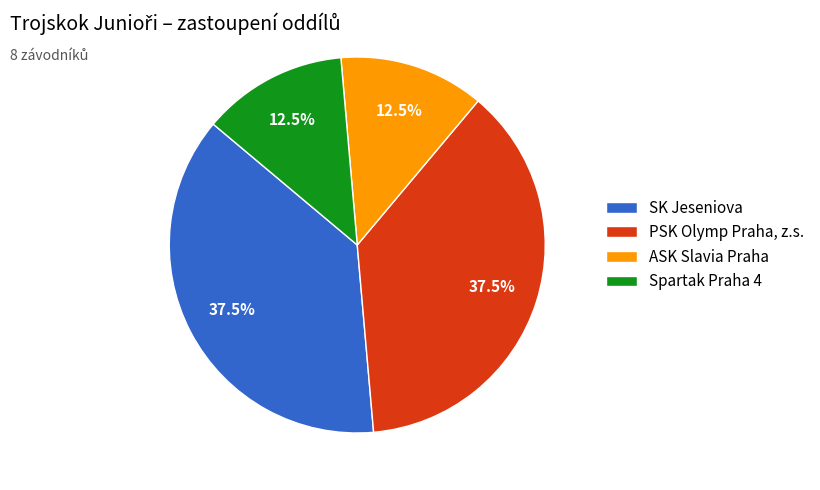

To the nearest percent, what is the combined percentage of SK Jeseniova and PSK Olymp Praha, z.s.?

75%